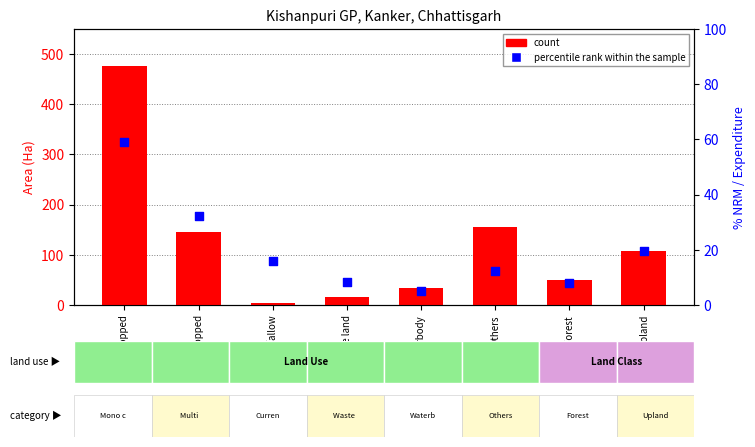

Which series has the largest total across all categories?

count